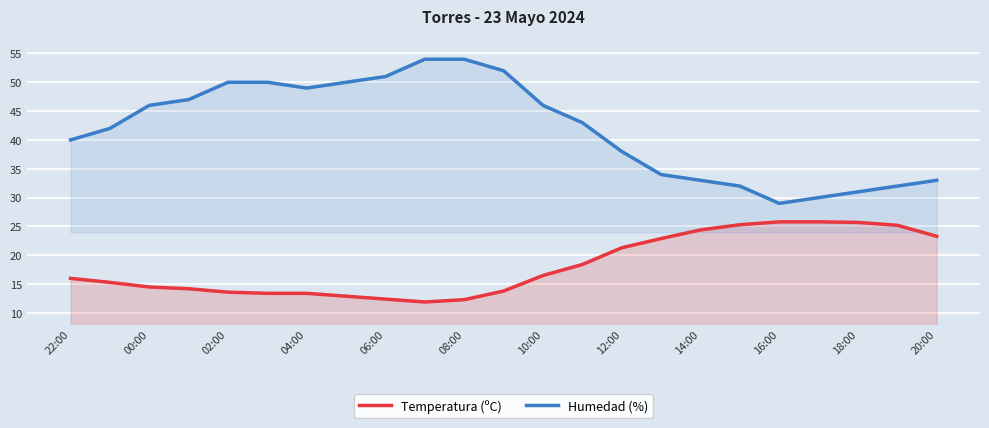

True or false: Temperatura (ºC) and Humedad (%) intersect in this chart.

False